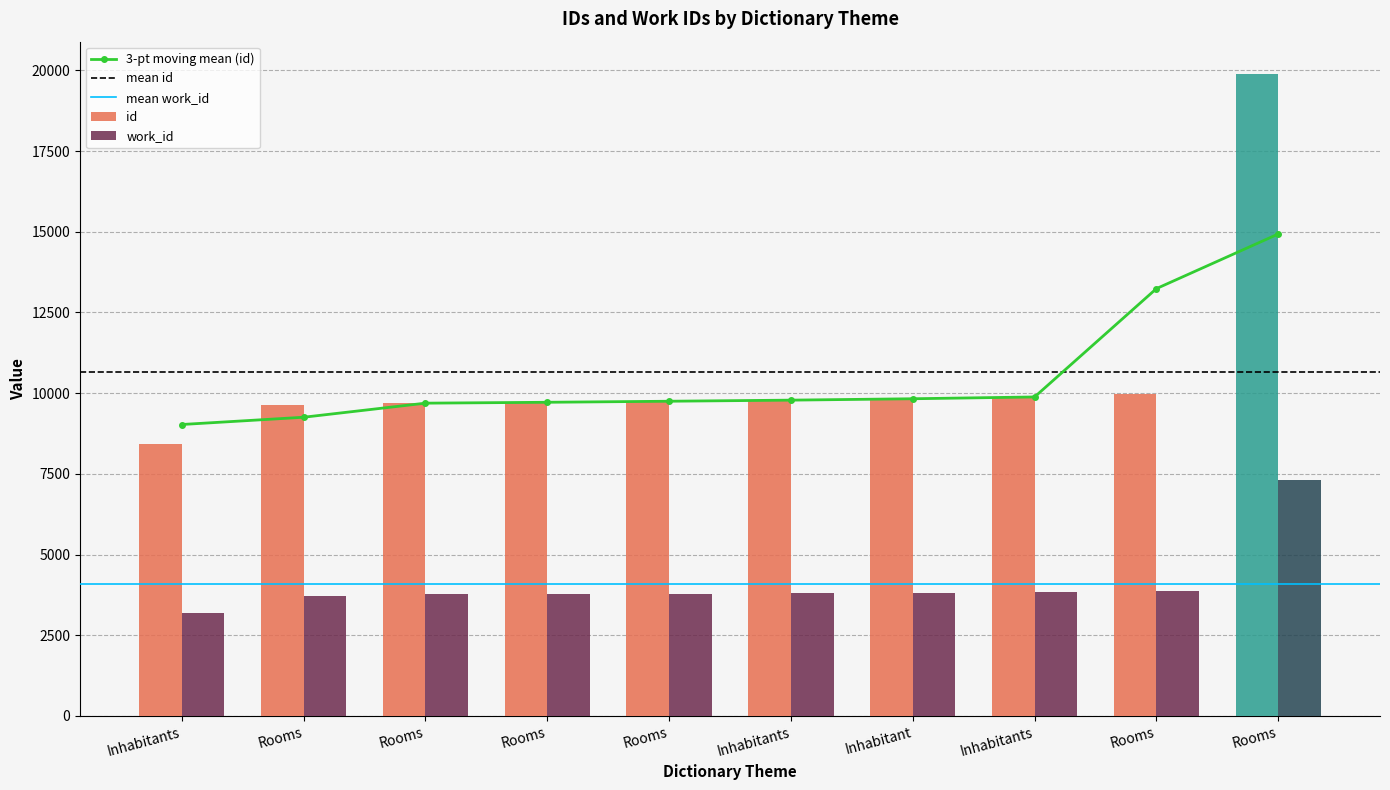

How many data points in work_id are less than 3804?

5